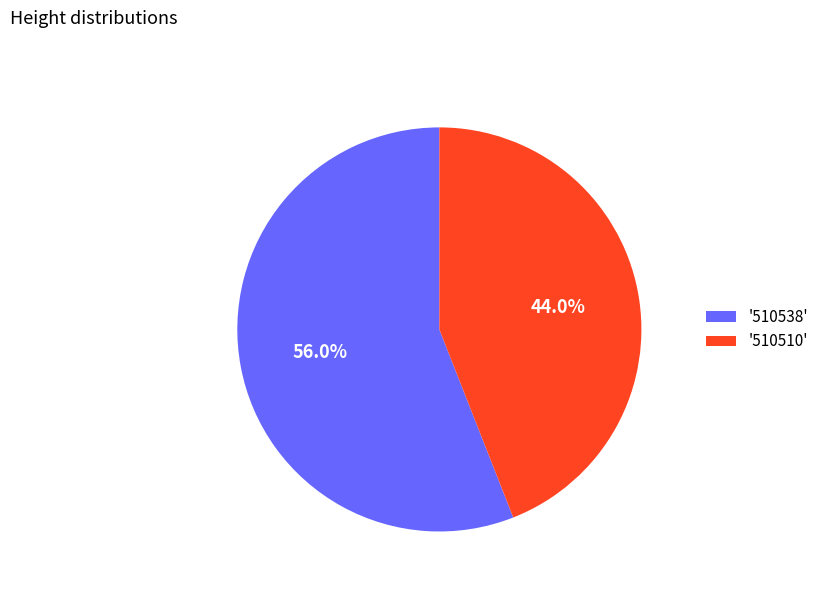

Rank the categories by value from lowest to highest.

'510510', '510538'